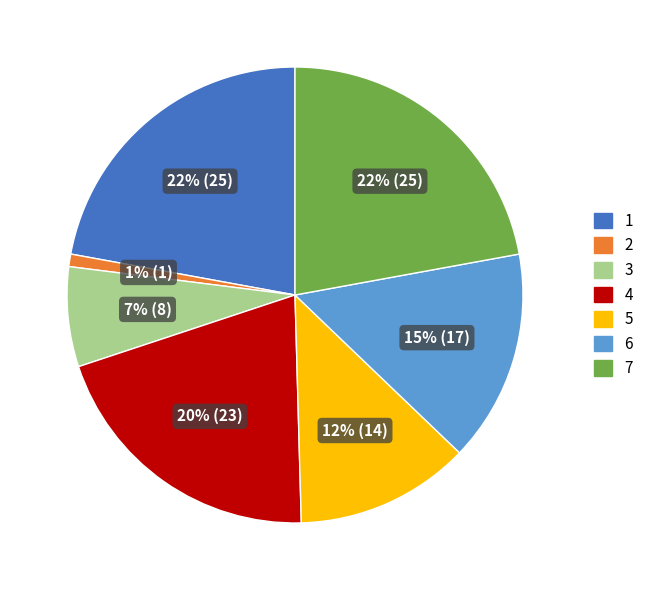

Is it true that 3 is 14% of the pie?

False